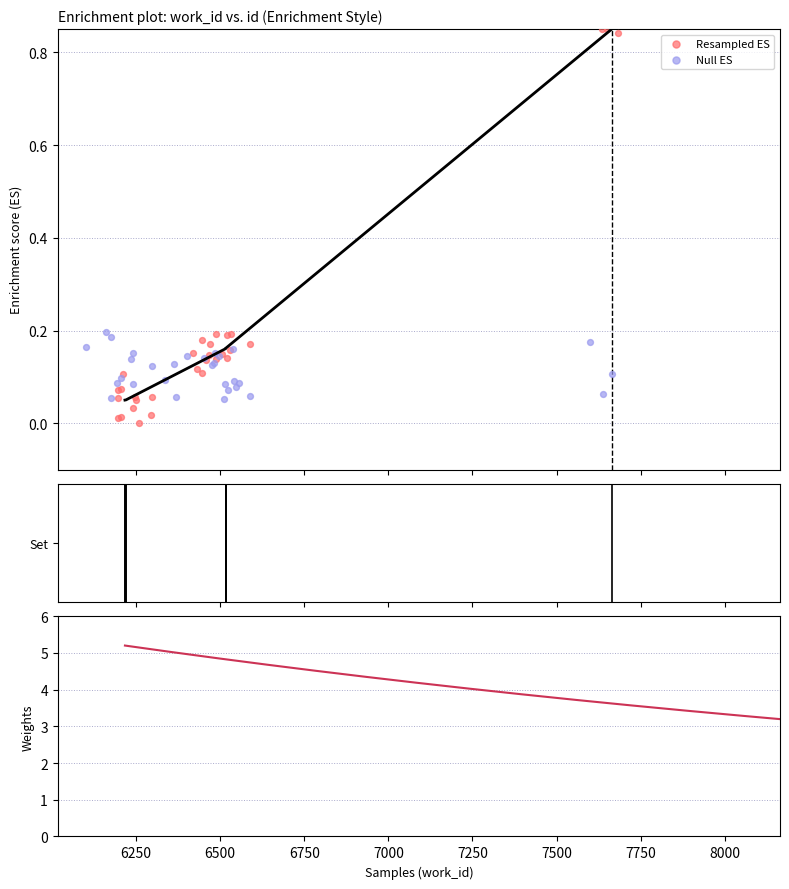

Between 6220 and 6516, which is larger?

6516